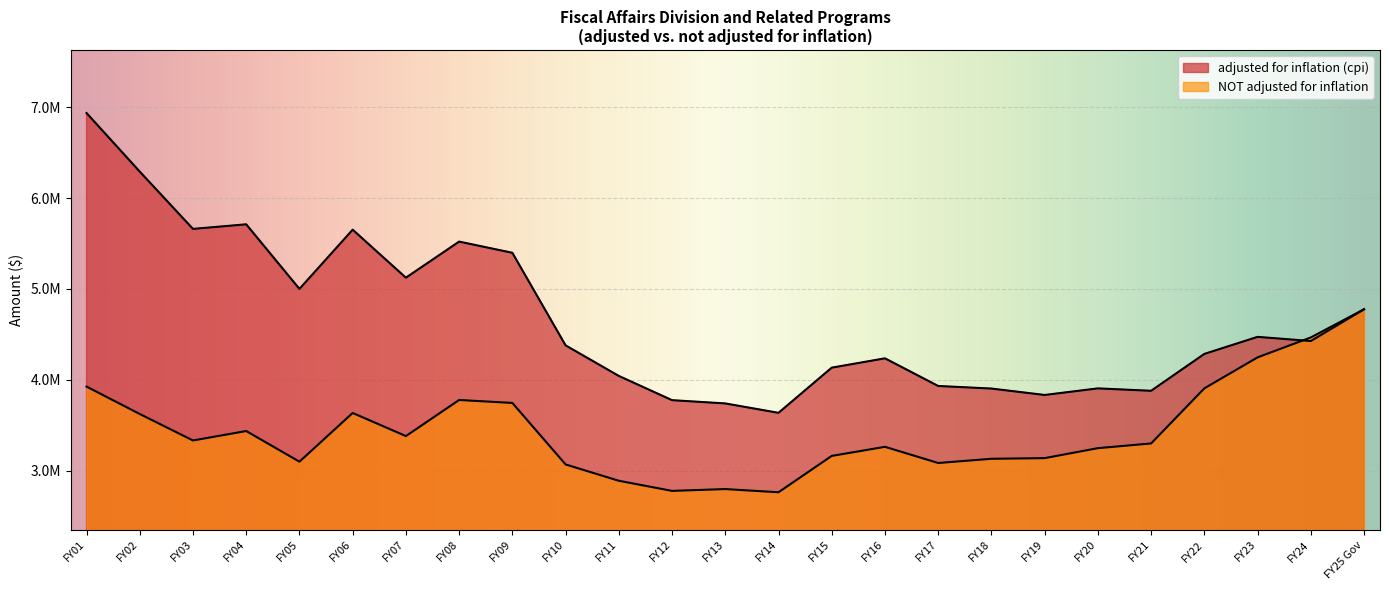

Which category has the lowest value across all series?

FY14